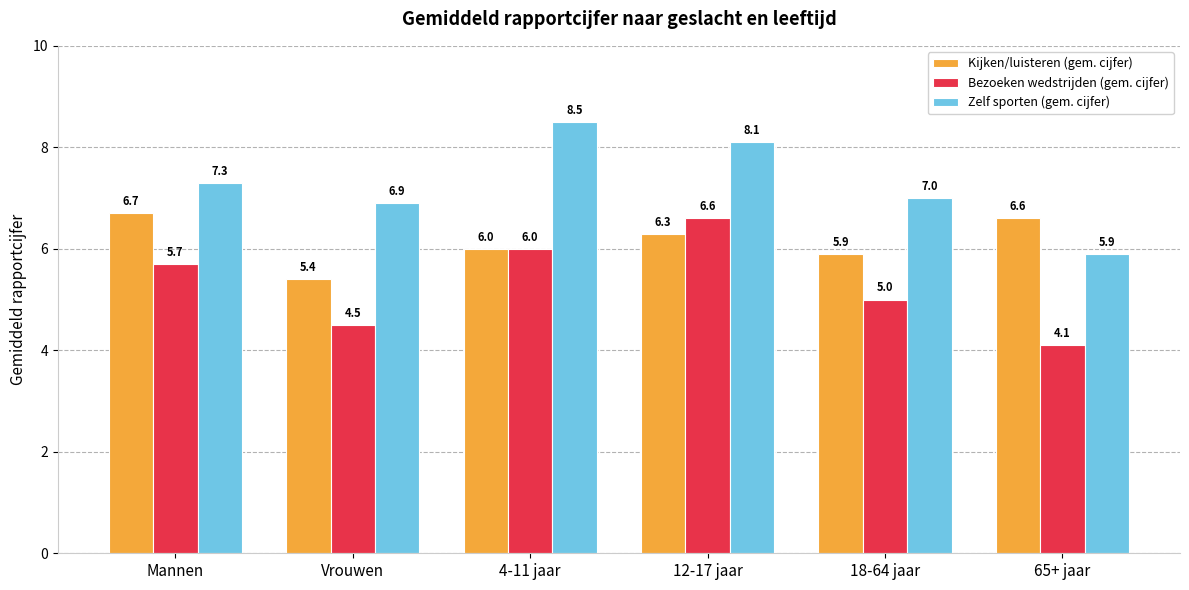

How many data points in Bezoeken wedstrijden (gem. cijfer) are less than 5?

2